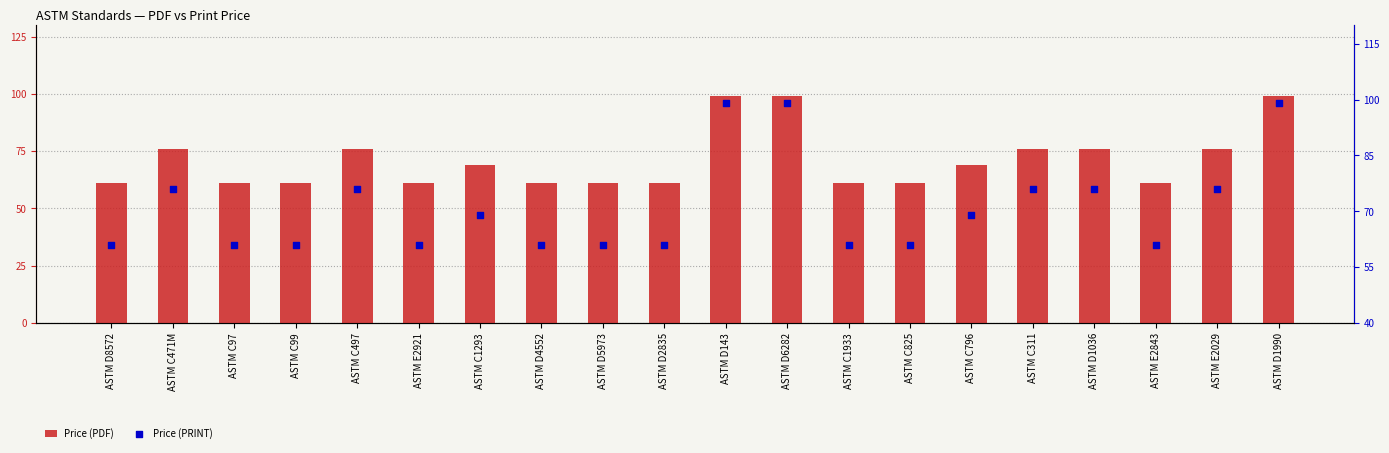

Which series has the widest spread of Y values?

Price (PDF)